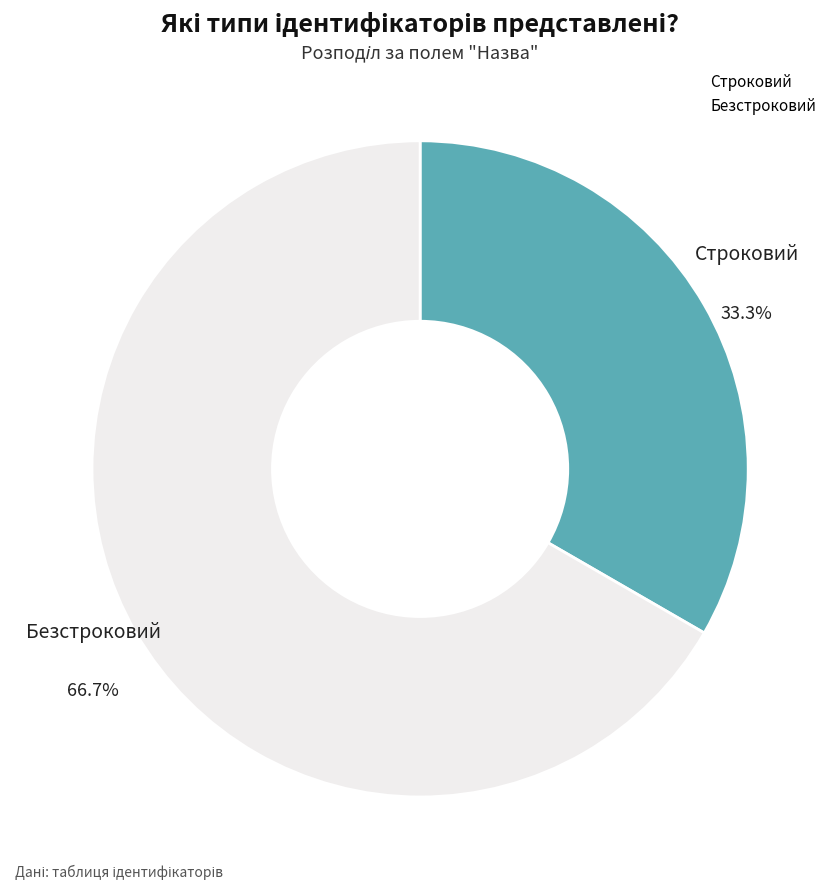

The Безстроковий slice represents 67% of the pie. True or false?

True